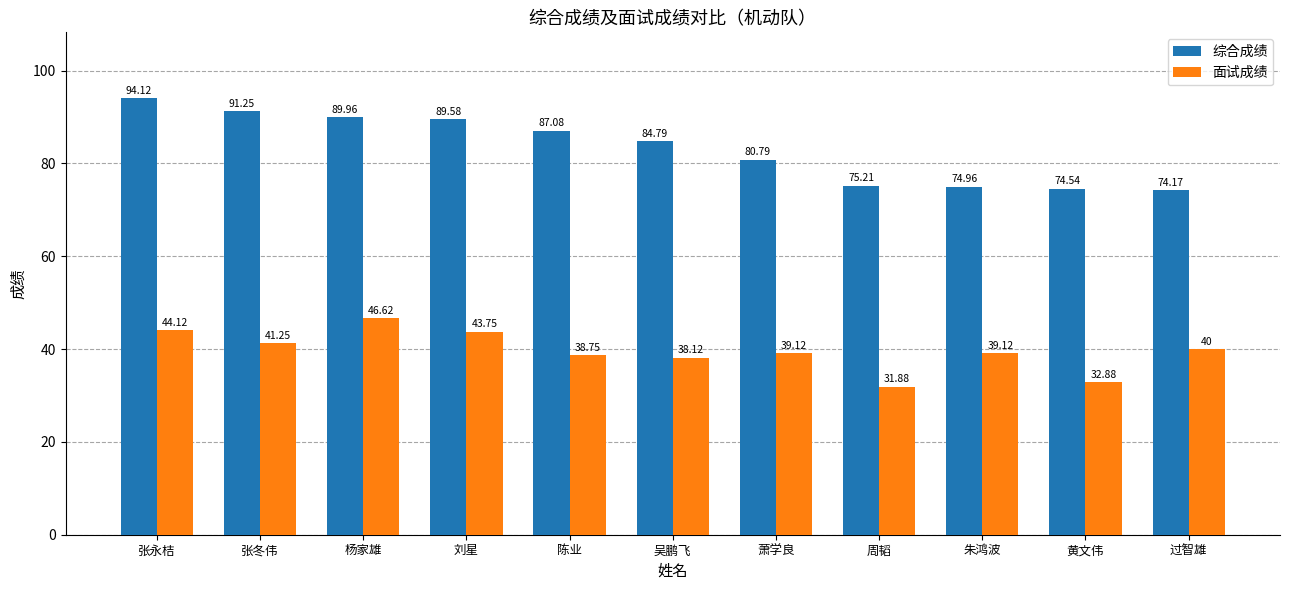

At 过智雄, list the series in order from smallest to largest.

面试成绩, 综合成绩